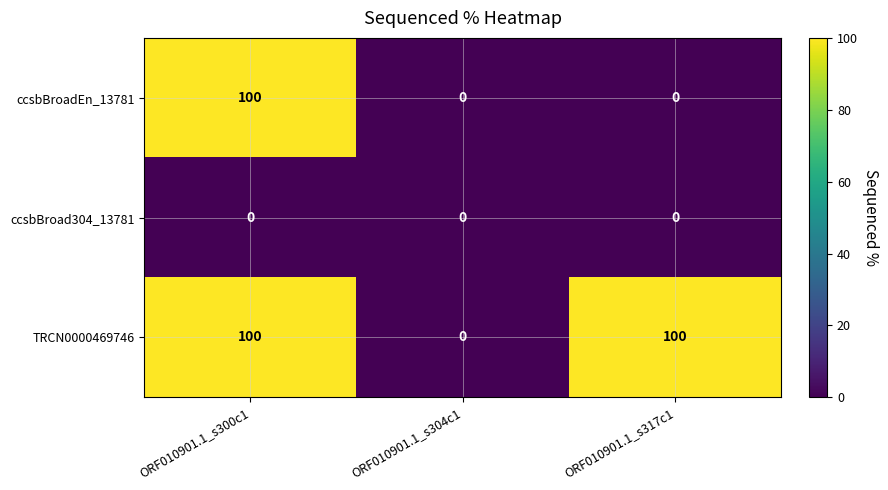

What is the approximate value of TRCN0000469746 at ORF010901.1_s317c1, to the nearest 50?

100